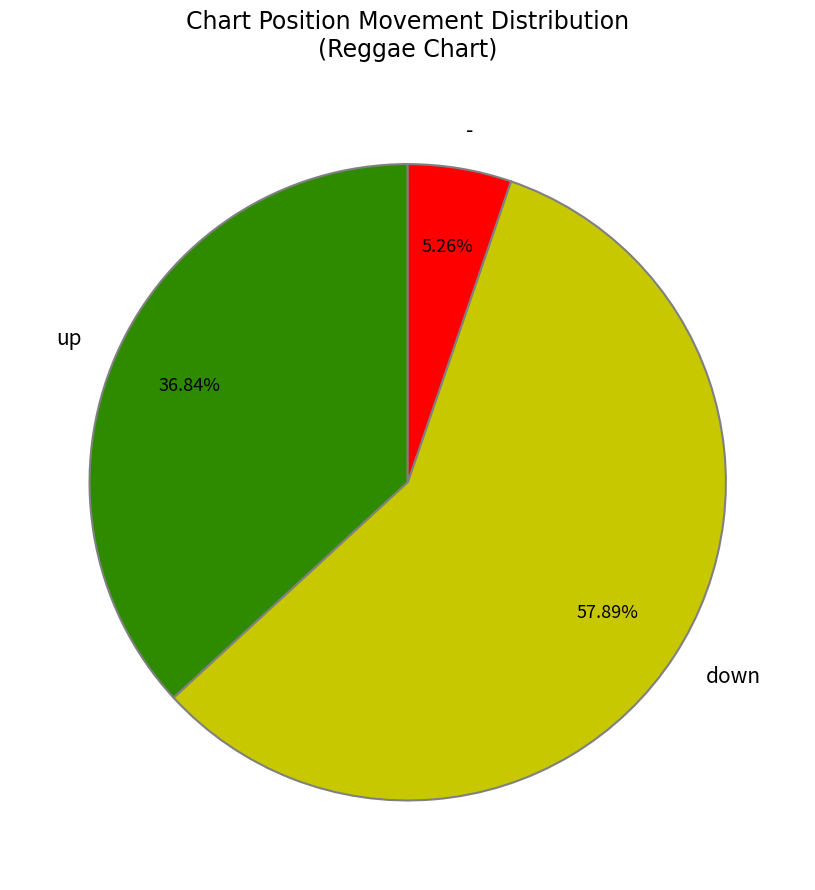

Rank the categories by value from highest to lowest.

down, up, -